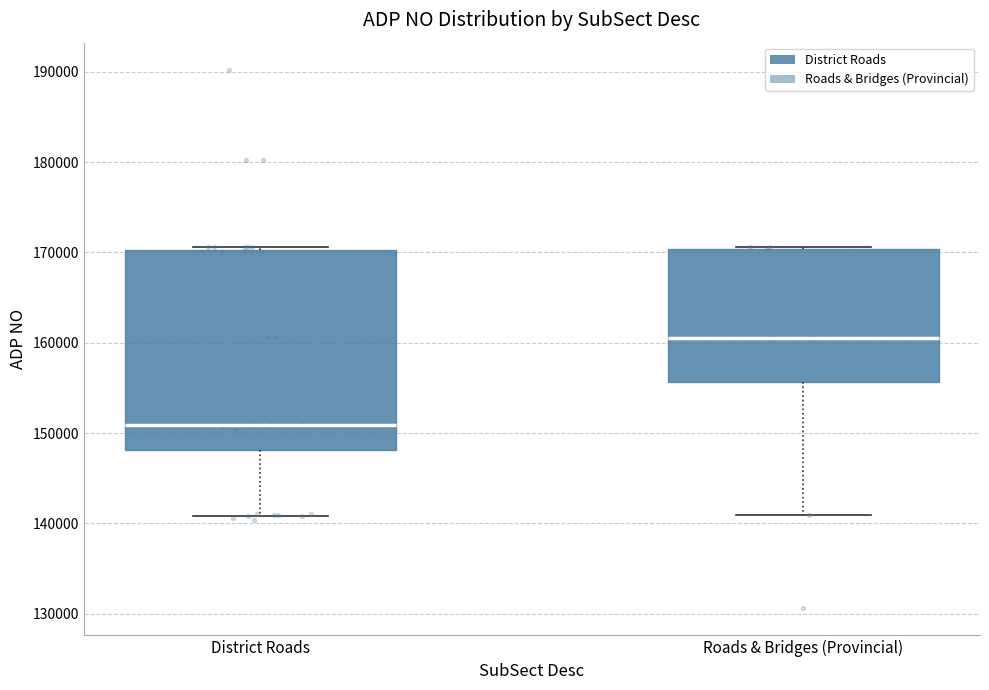

Which box is the tallest, from its lower edge to its upper edge?

District Roads